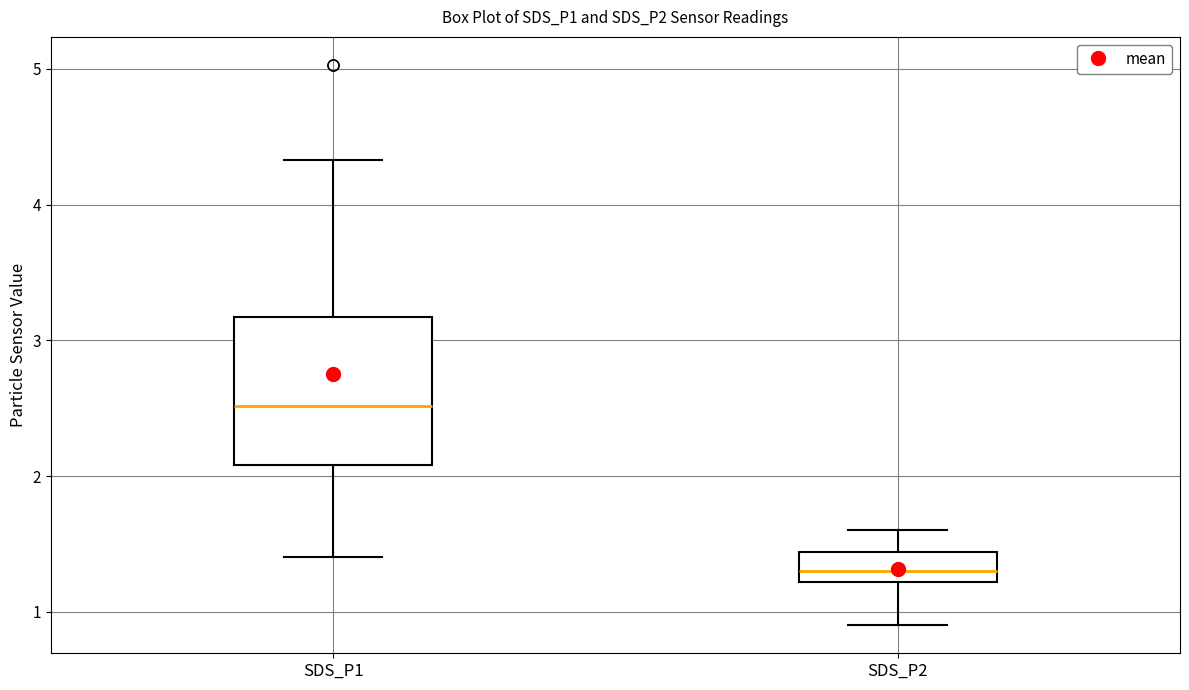

Comparing the boxes themselves (not the whiskers), which one is the tallest?

SDS_P1